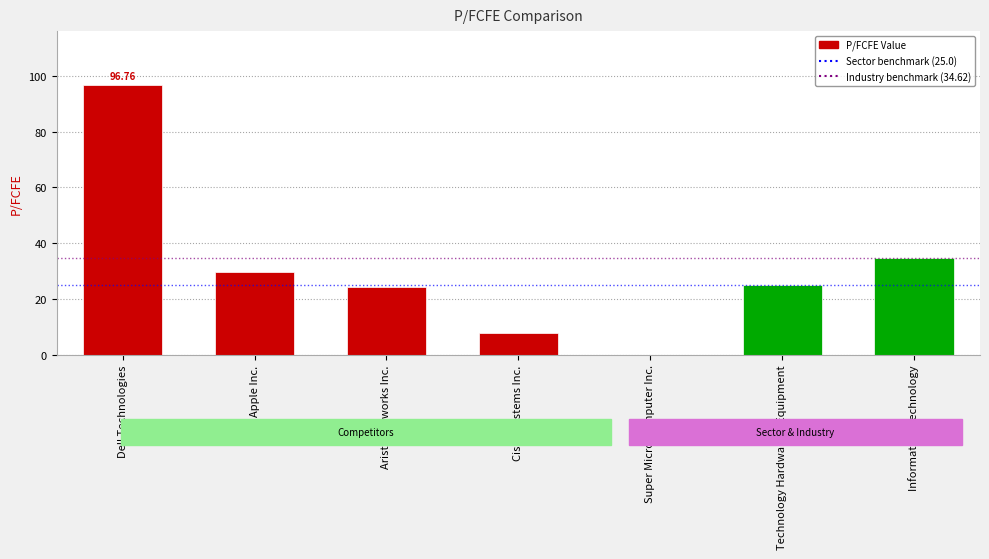

Approximately how many times larger is the value at Apple Inc. compared to Technology Hardware & Equipment?

1.2